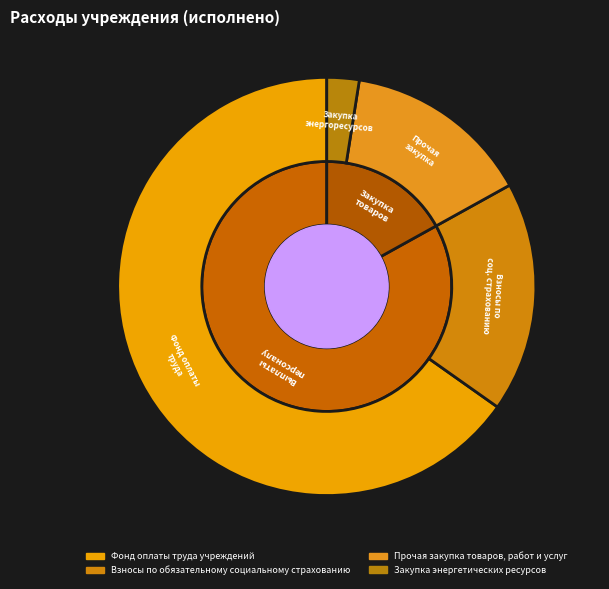

To the nearest percent, what percentage of the pie is Взносы по обязательному социальному страхованию?

18%